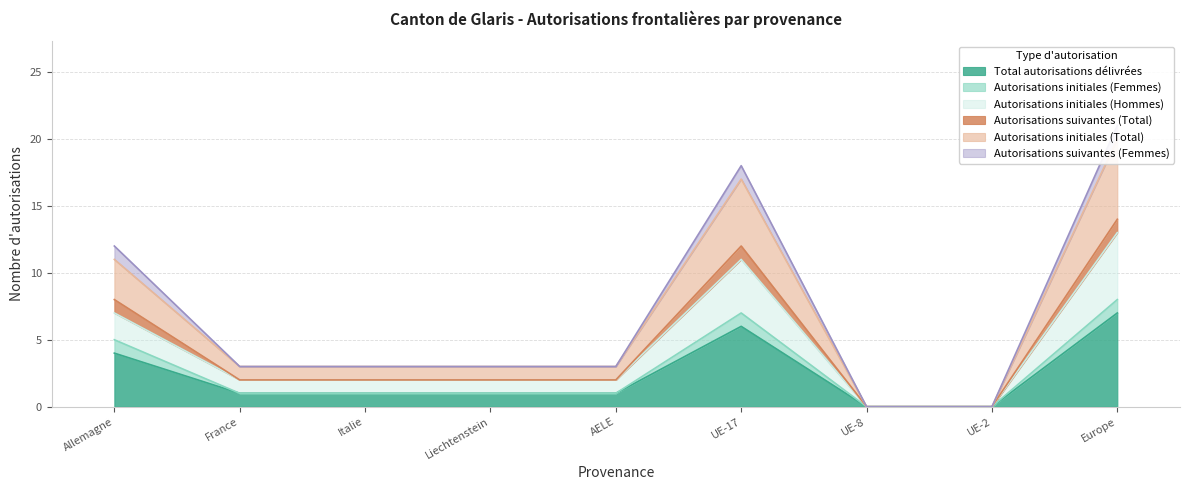

What is the highest value of the Total autorisations délivrées series?

7